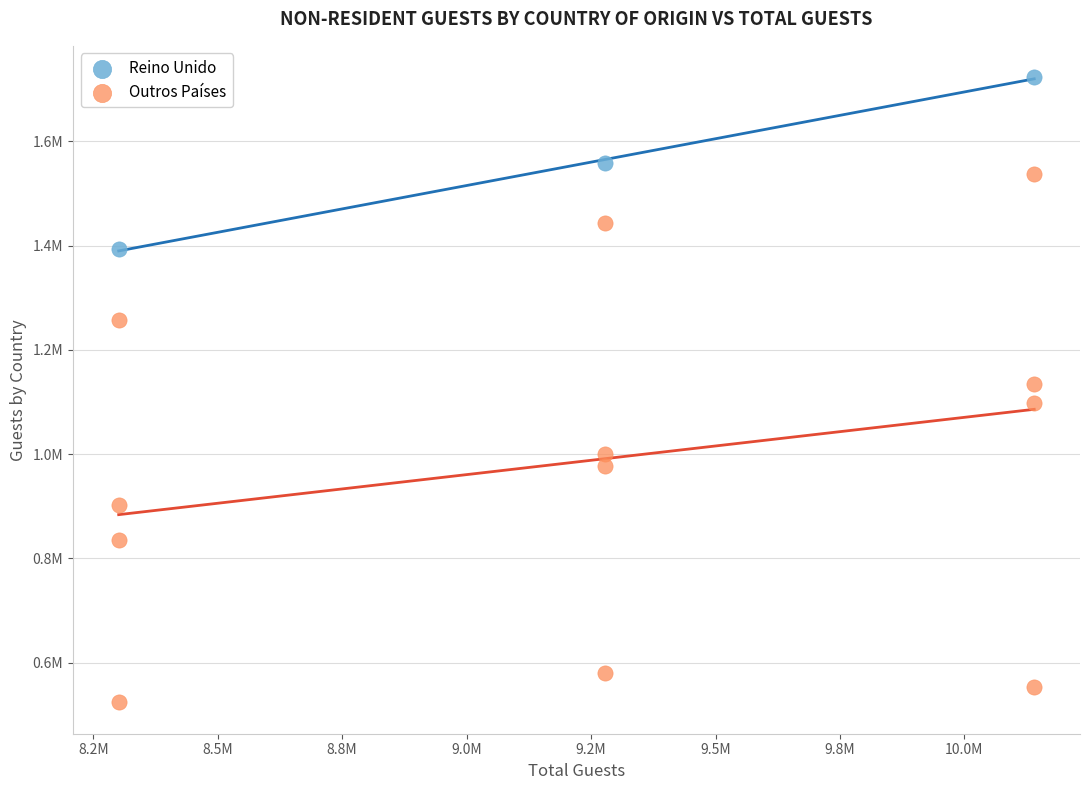

What are all the series names shown in the legend?

Reino Unido, Outros Países